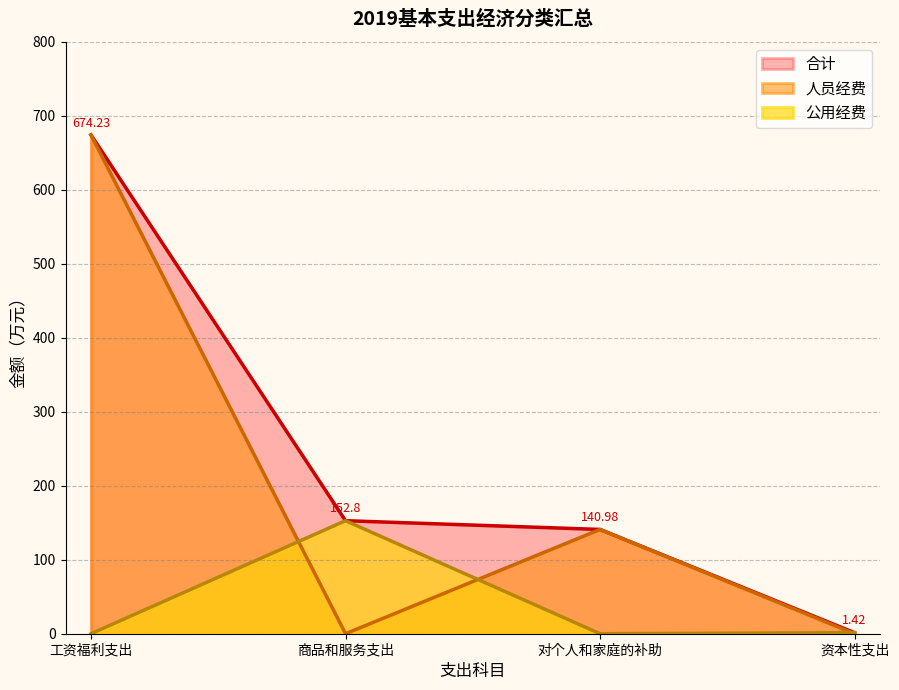

How many series are shown in this chart?

3